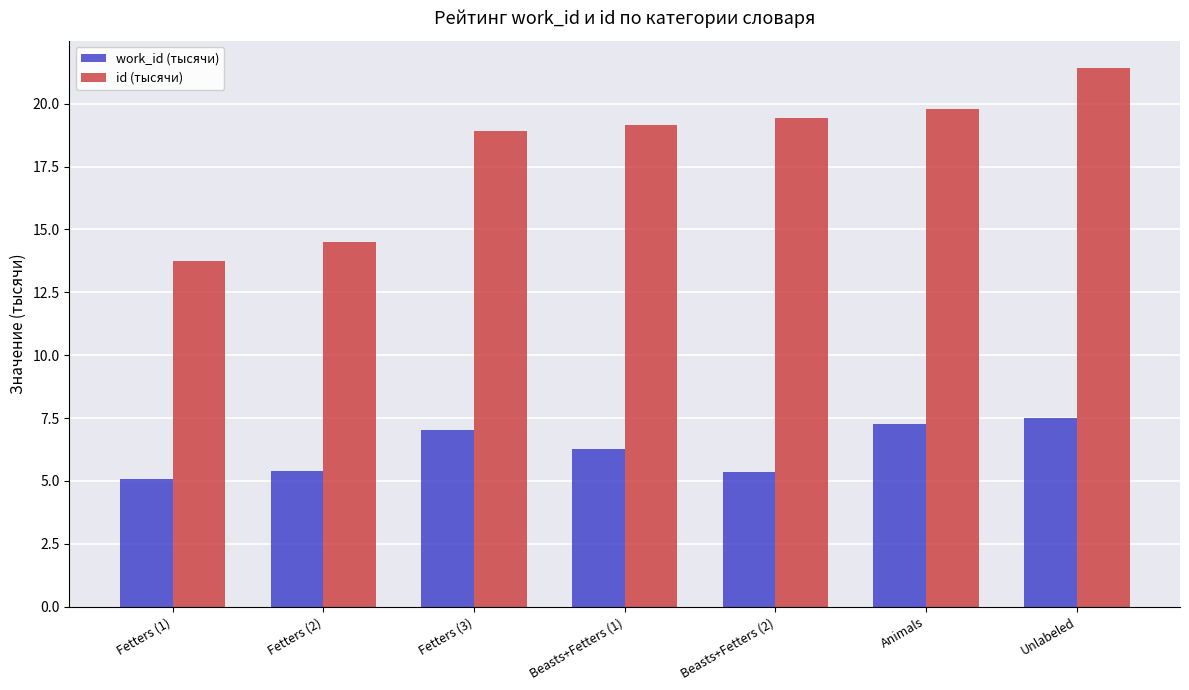

What position from the right is Beasts+Fetters (2)?

3